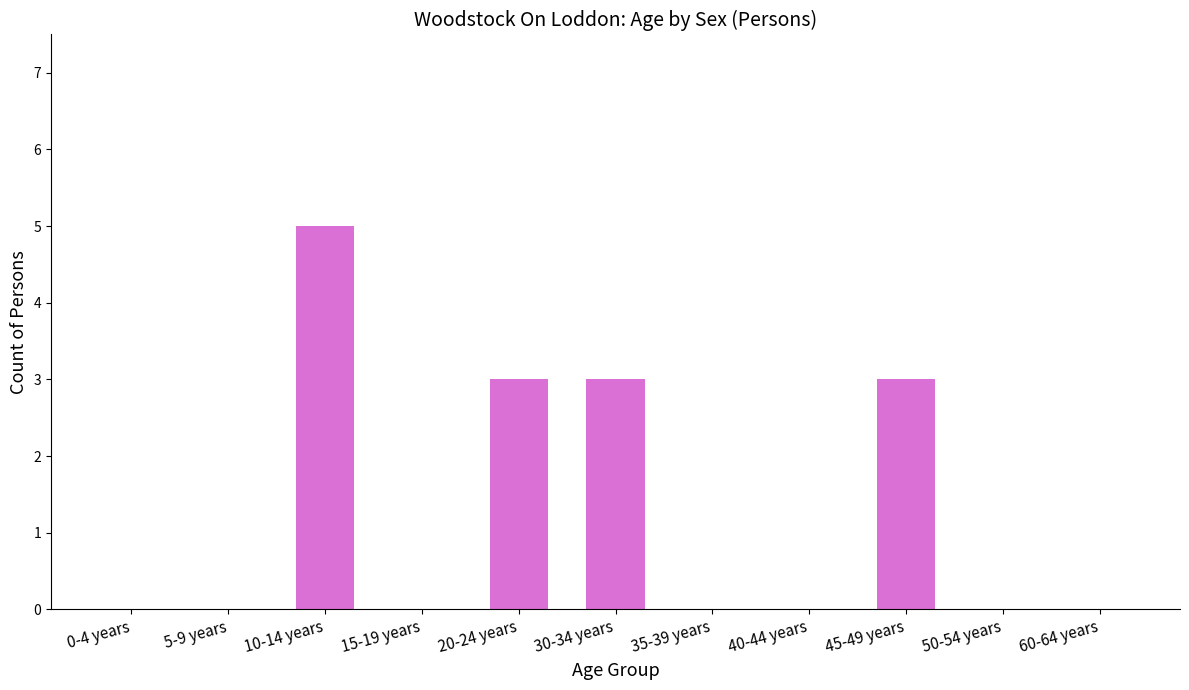

Between 5-9 years and 30-34 years, which is larger?

30-34 years